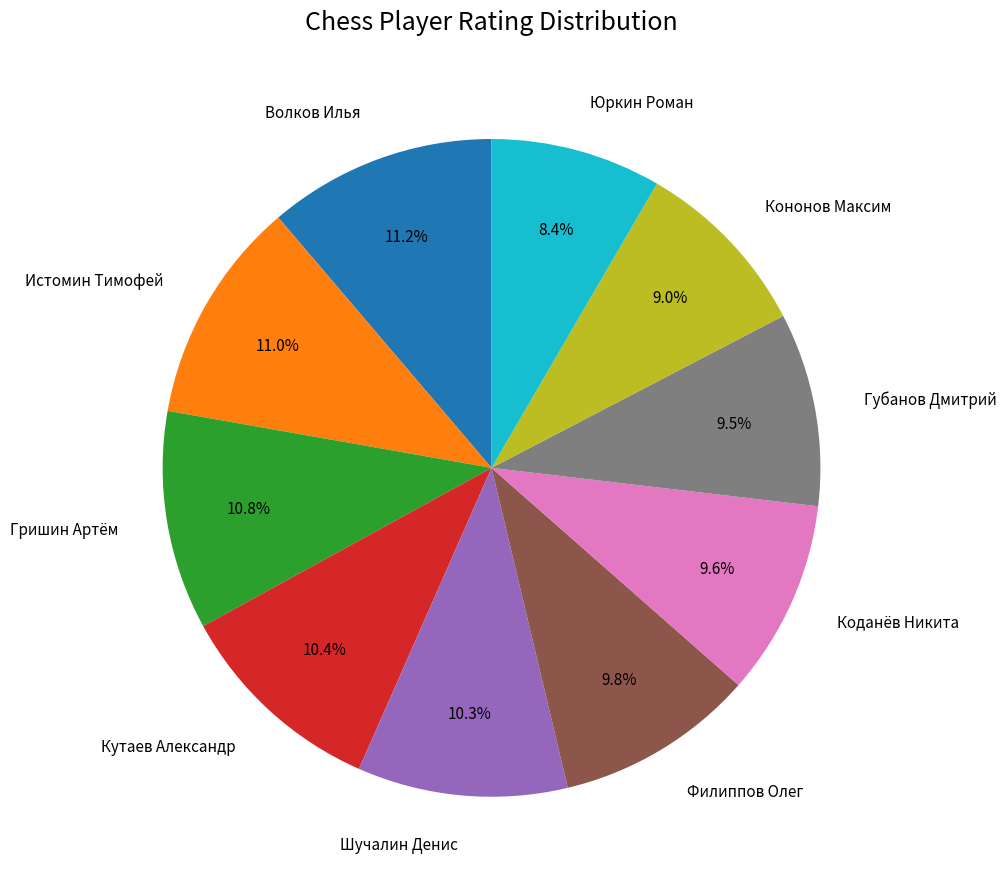

Does any single category account for the majority?

No